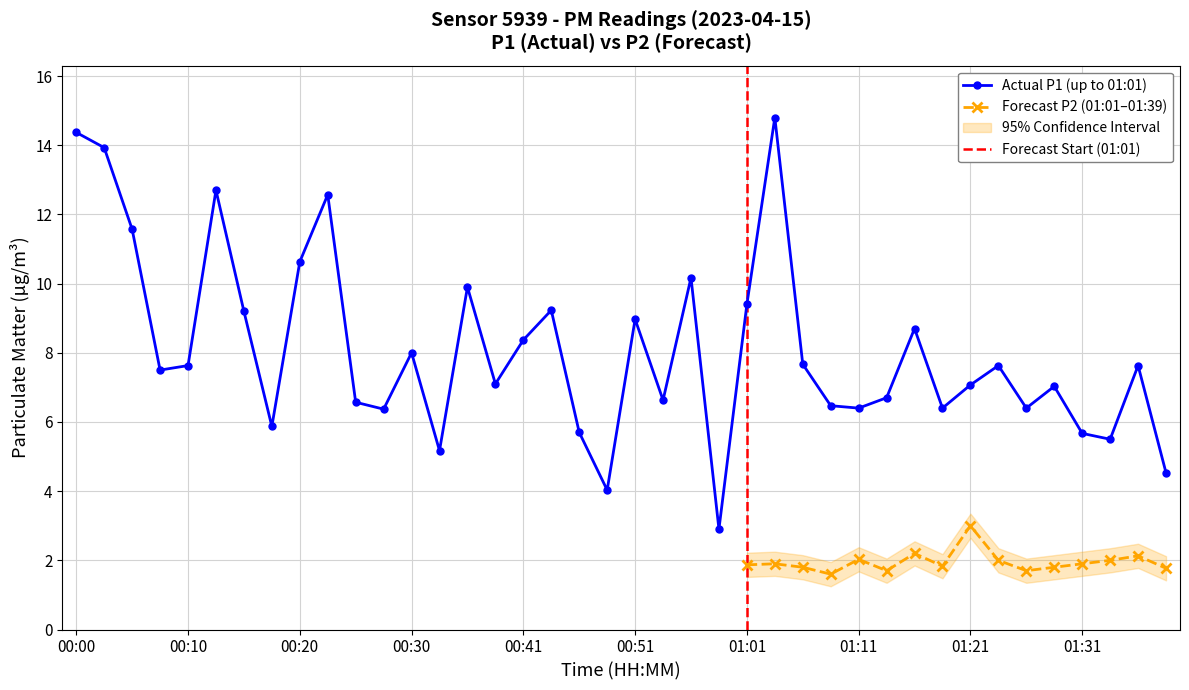

What is the value of the 33rd point from the left?

7.1